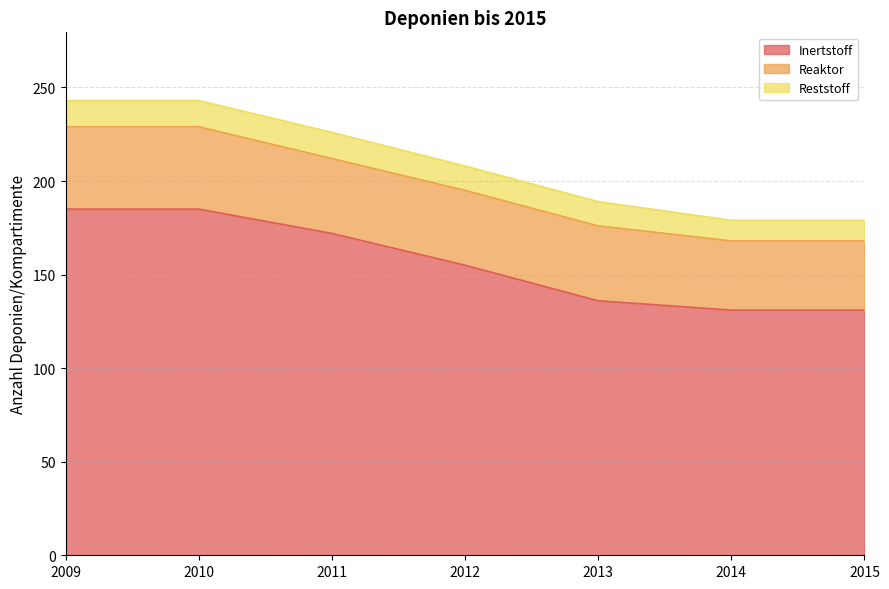

Between 2013 and 2014, which series saw the biggest shift?

Inertstoff